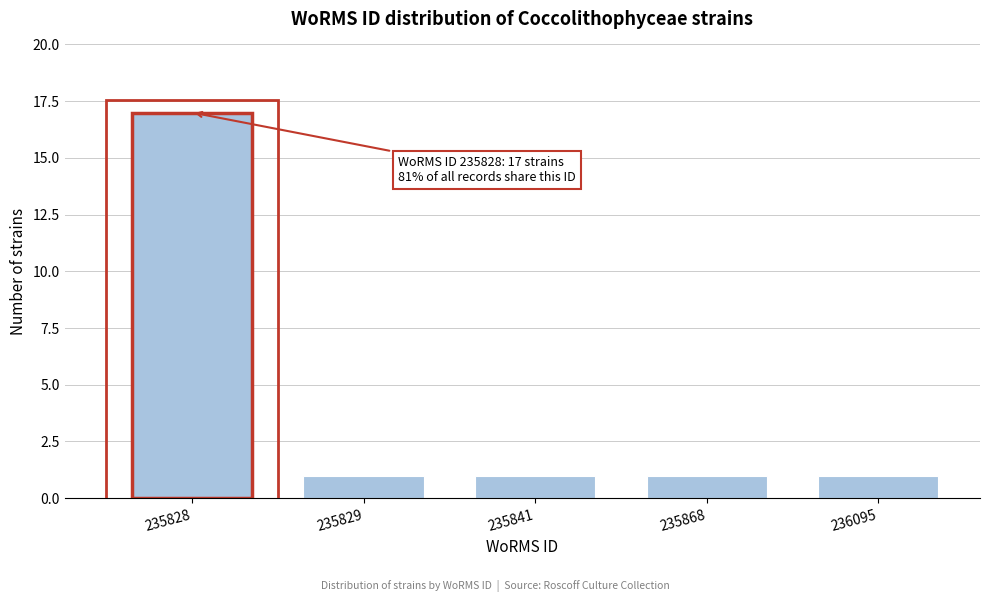

Reading left to right, what are all the values shown in this chart?

17	1	1	1	1